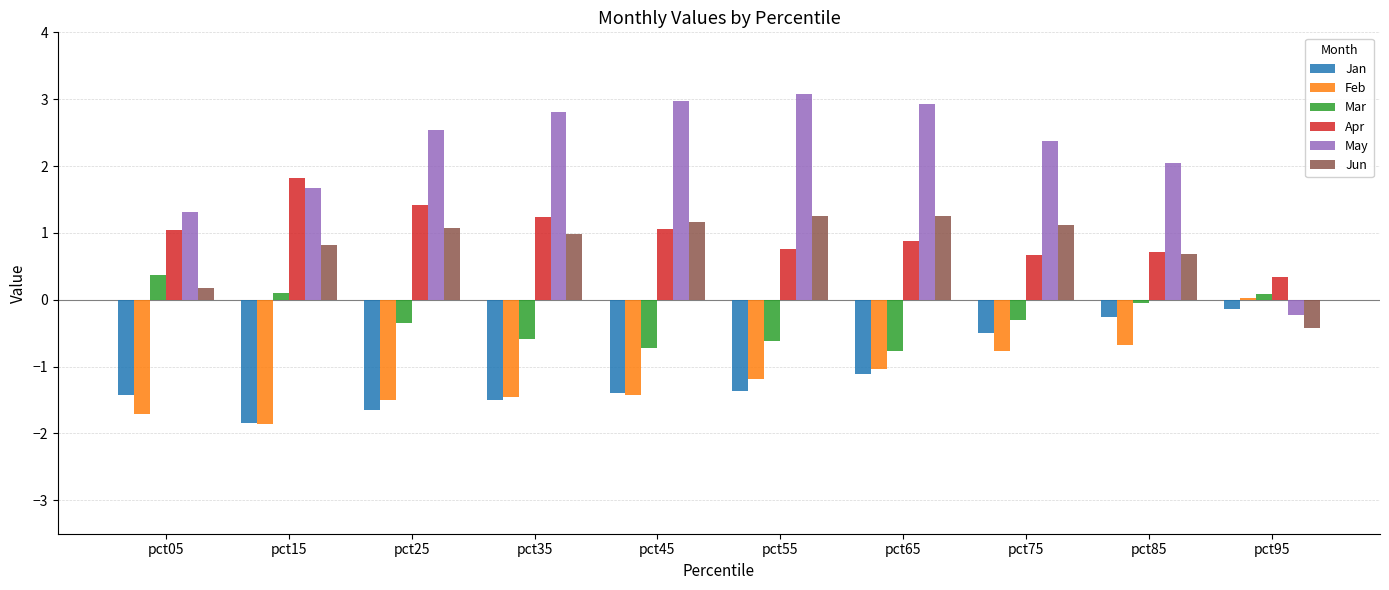

What is the spread (max minus min) of values at pct15?

3.7